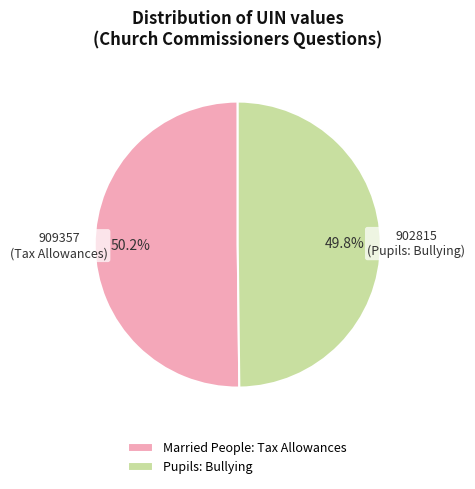

Is there a majority slice in this chart?

Yes